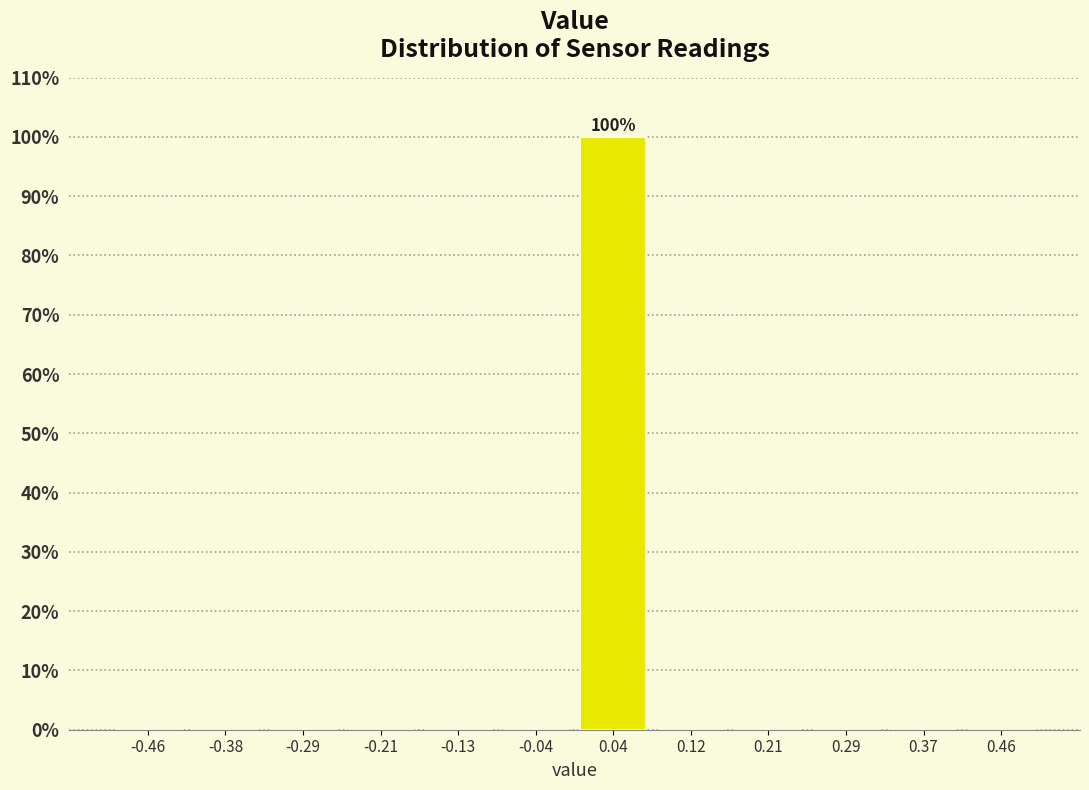

Over which range of the x-axis is the bar tallest?

0.00 to 0.08